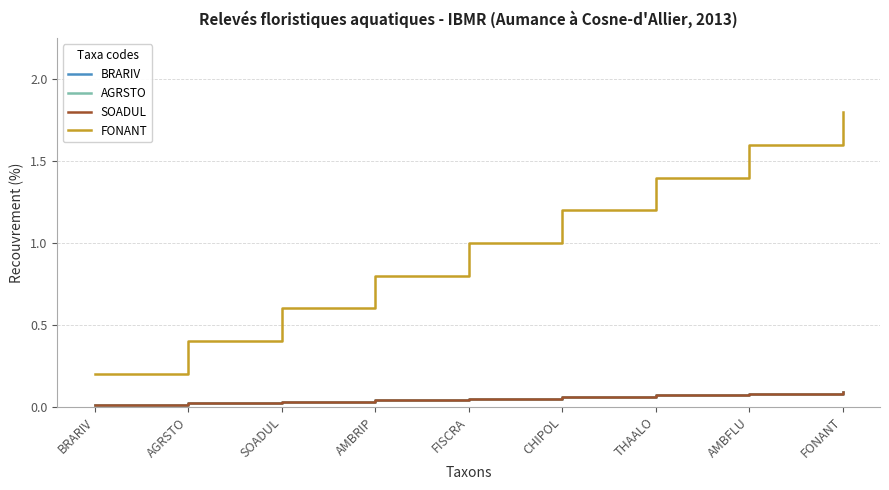

Does the chart display data point markers on the line(s)?

No